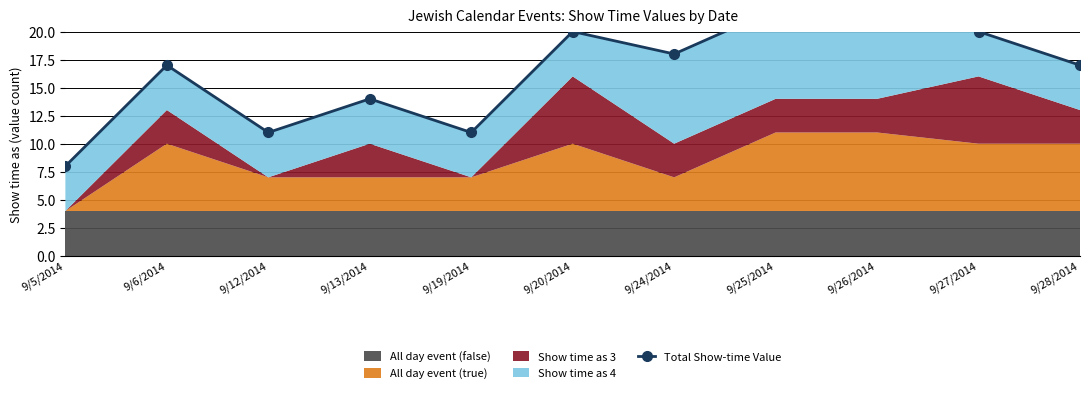

How many interior local valleys (lower than both neighbors) does the data have?

3